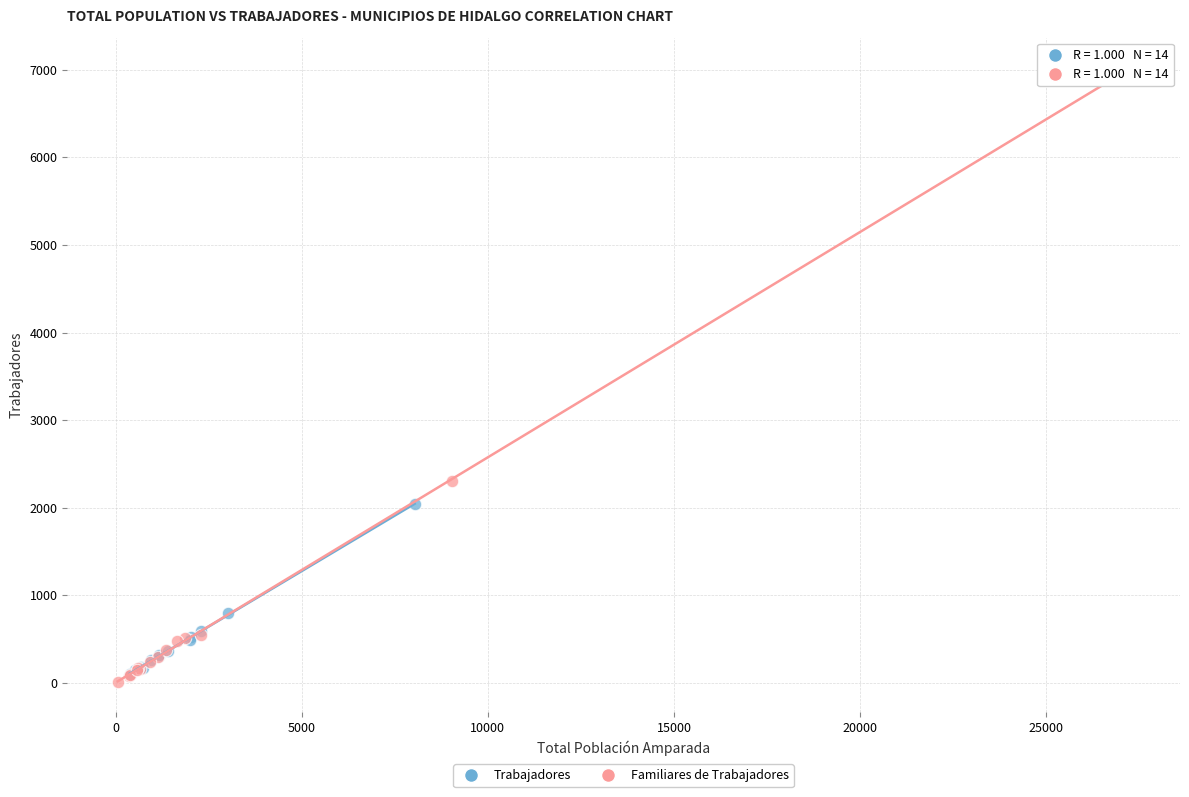

Which series has the largest Y range (max minus min)?

Familiares de Trabajadores